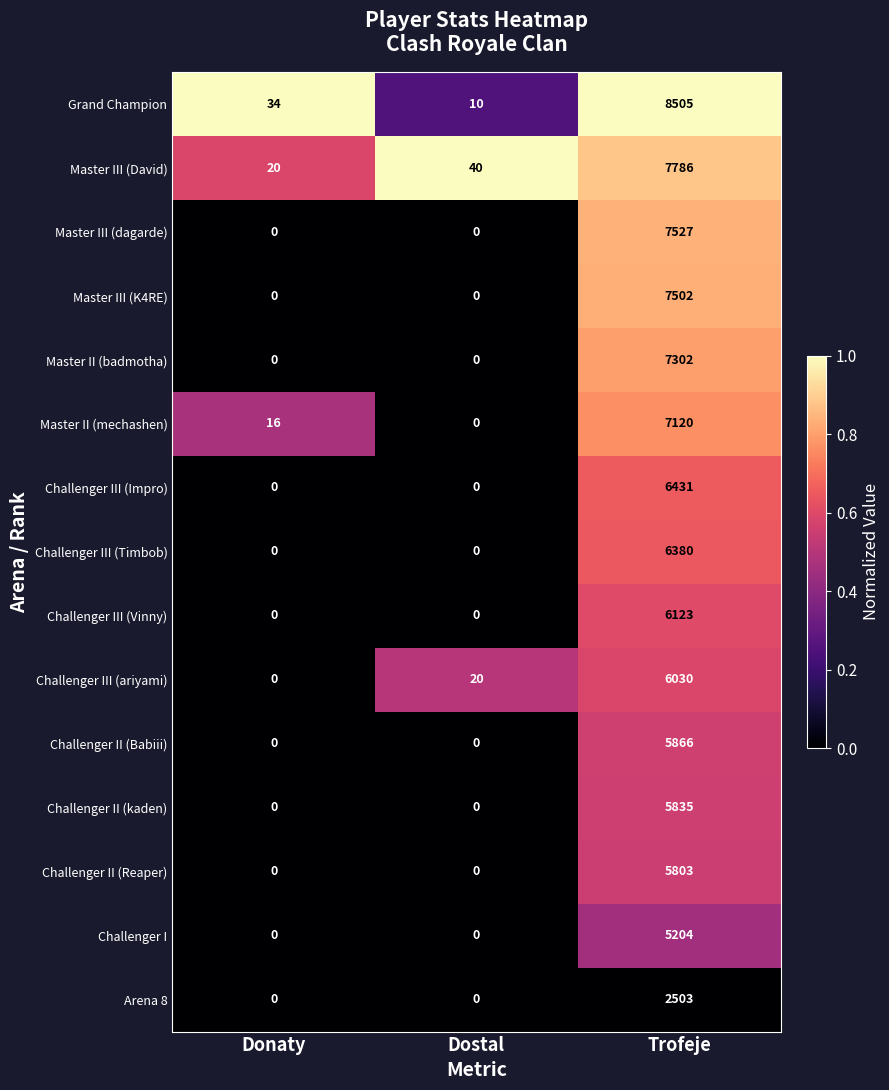

Which category has the highest value across all series?

Trofeje